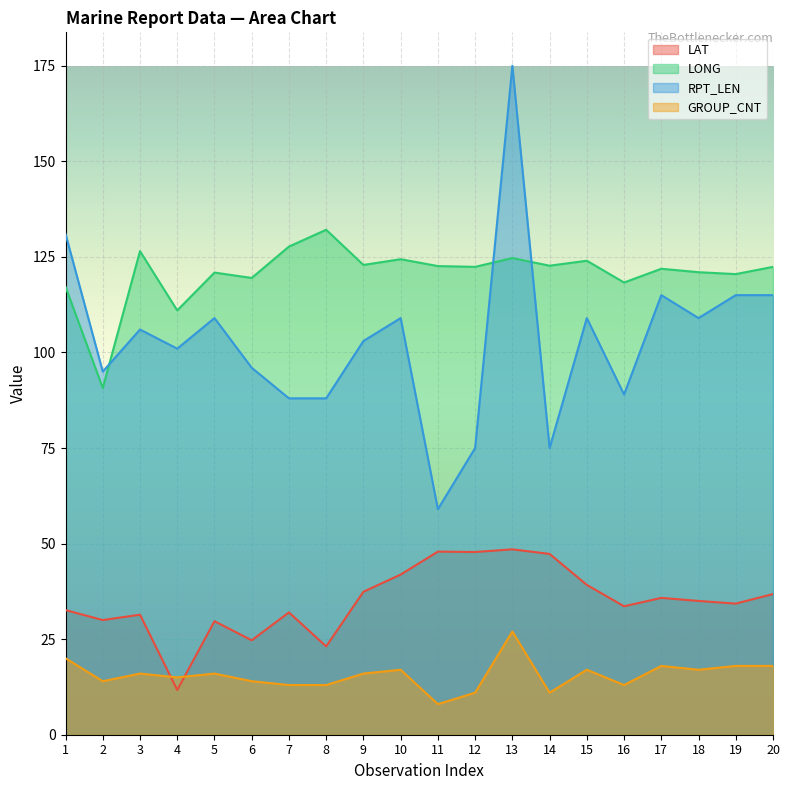

How many categories are shown in the chart?

20